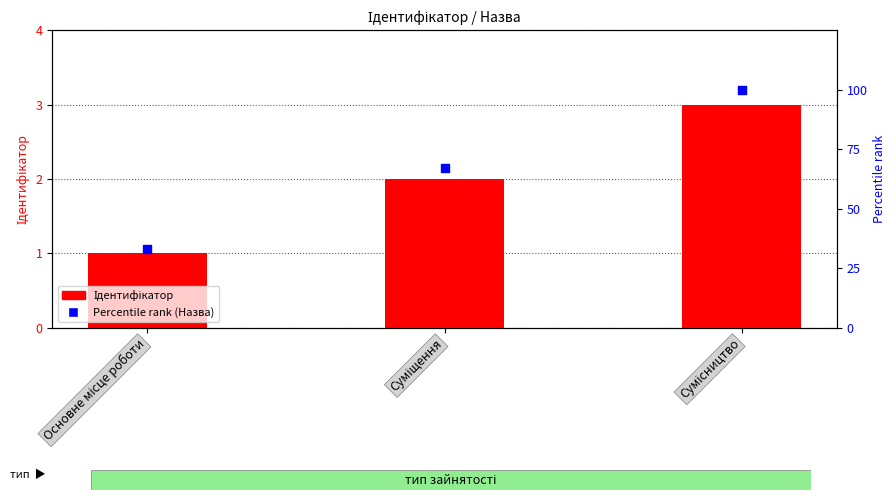

Which series reaches the minimum Y coordinate?

Ідентифікатор